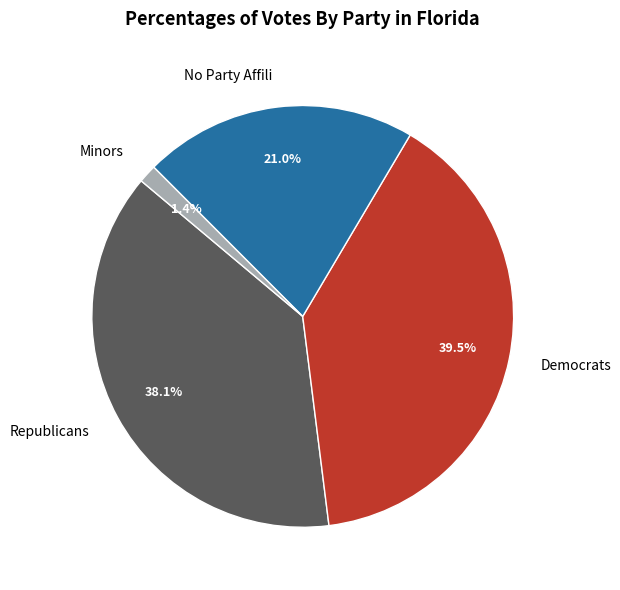

Rank the categories by value from lowest to highest.

Minors, No Party Affili, Republicans, Democrats